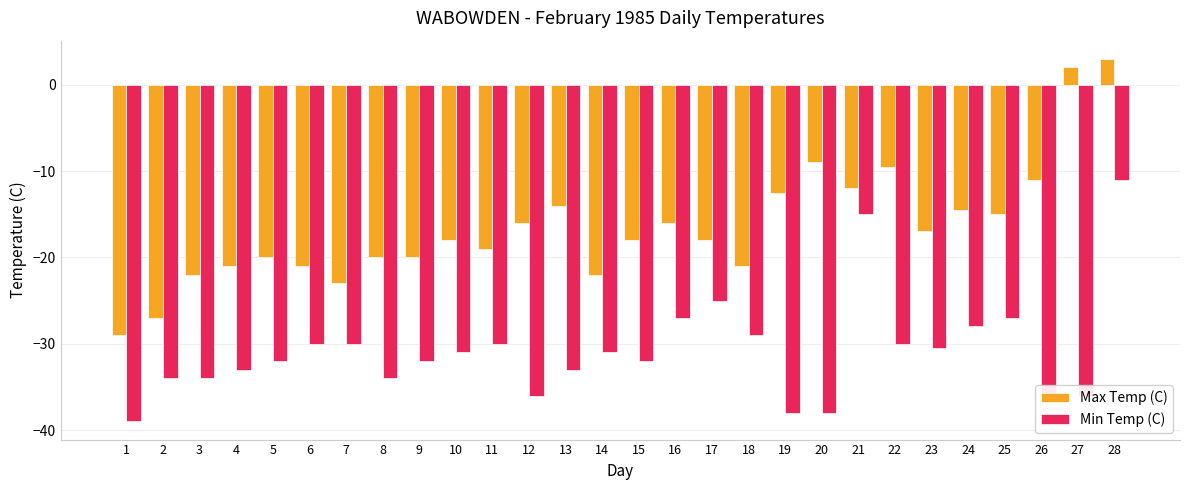

At which label does Max Temp (C) first exceed -18?

12